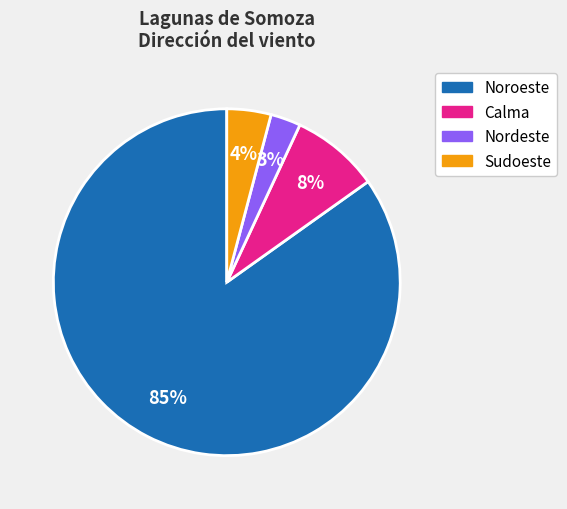

What is the largest slice in the pie chart?

Noroeste